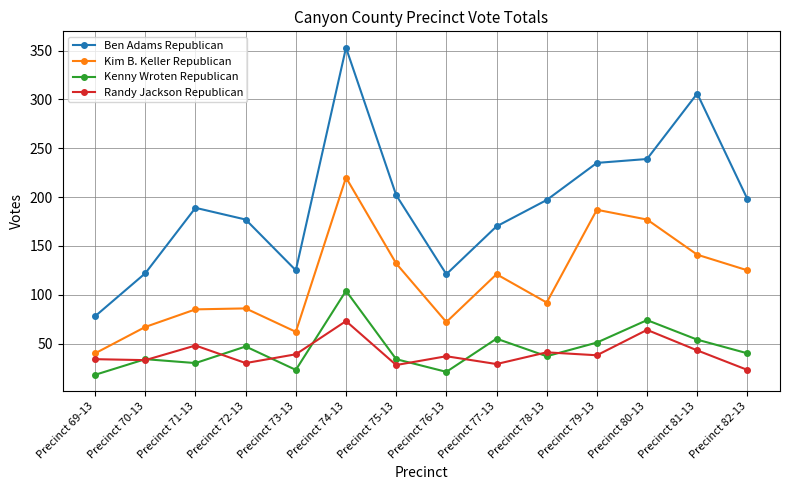

What is the average value of the Randy Jackson Republican series?

40